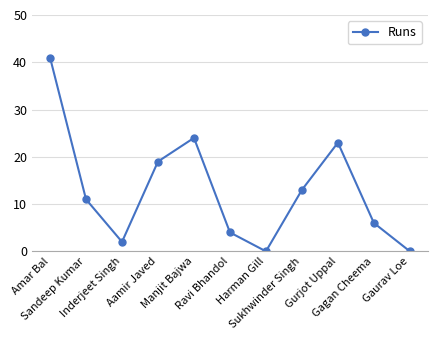

How many interior local valleys (lower than both neighbors) does the data have?

2